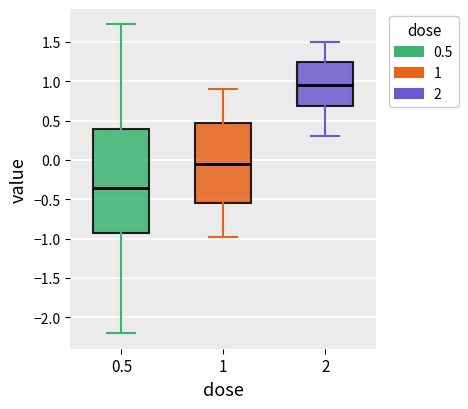

Which box has the lowest median line?

0.5